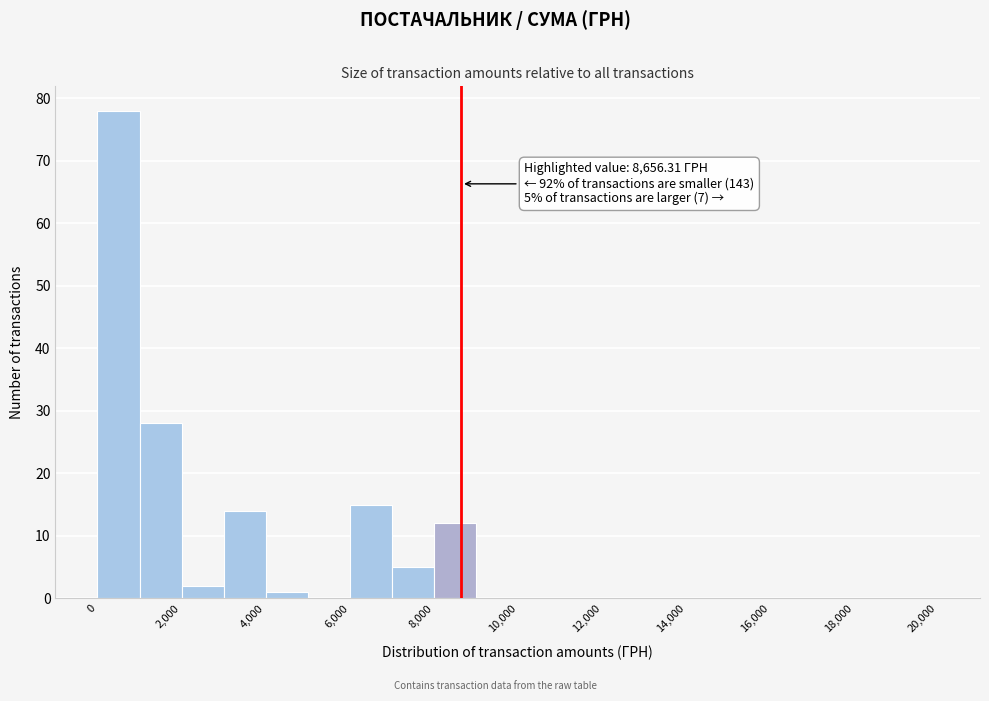

Over which range of the x-axis is the bar tallest?

0 to 1000